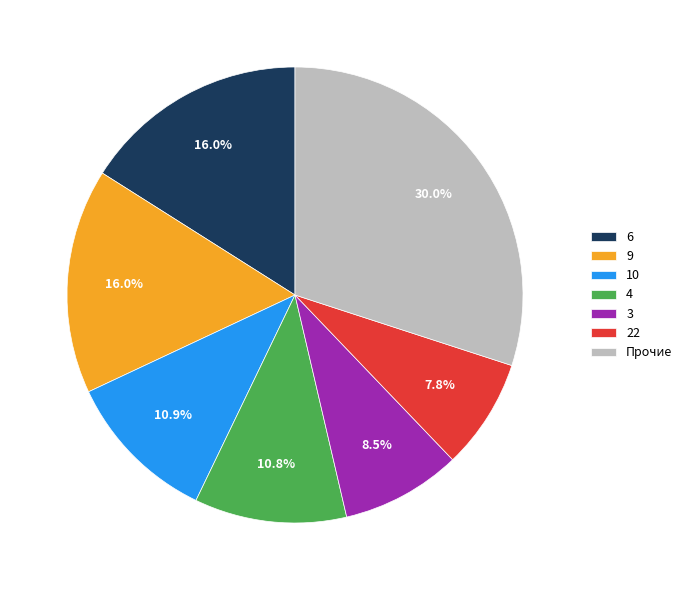

What percentage is NOT represented by 10?

89.1%